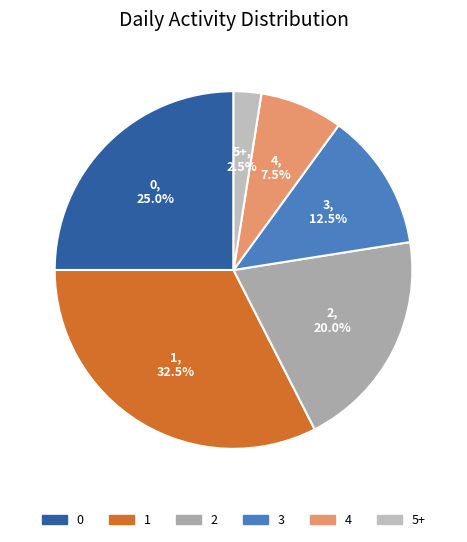

What is the largest slice in the pie chart?

1